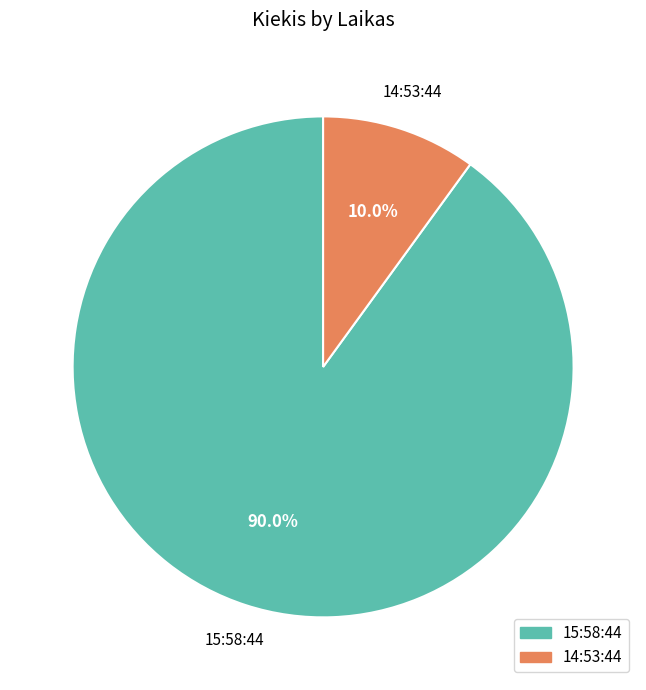

Which has a higher value, 14:53:44 or 15:58:44?

15:58:44